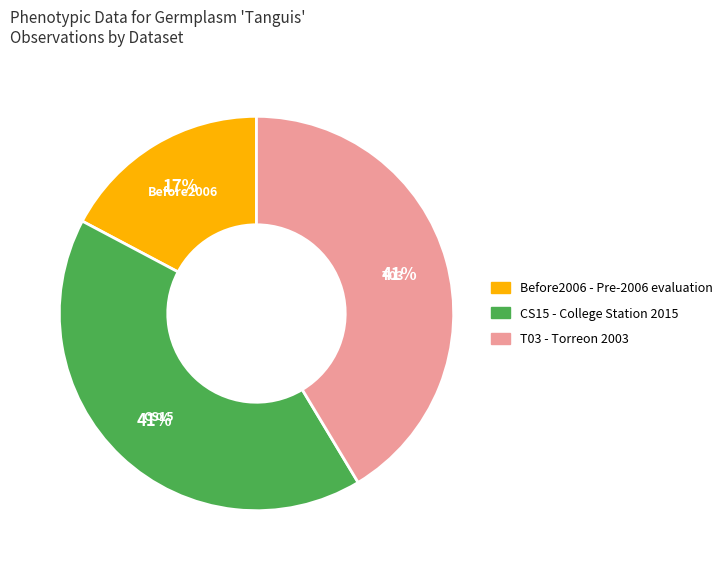

Is there any slice that represents more than half of the pie?

No